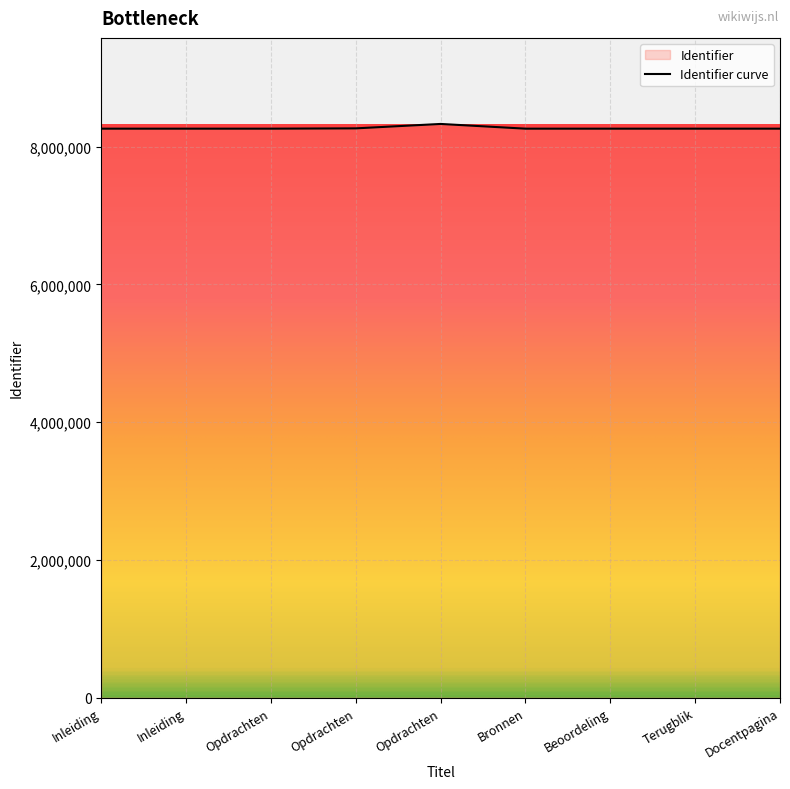

What is the change in value from Inleiding to Opdrachten?

+68646